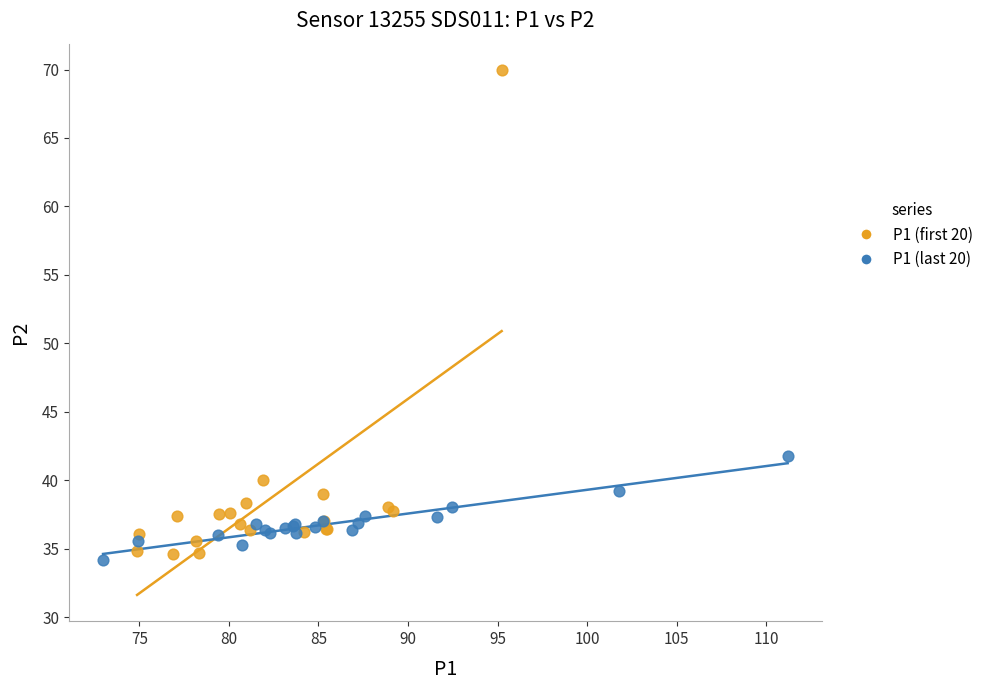

Which series contains the highest Y value?

P1 (first 20)